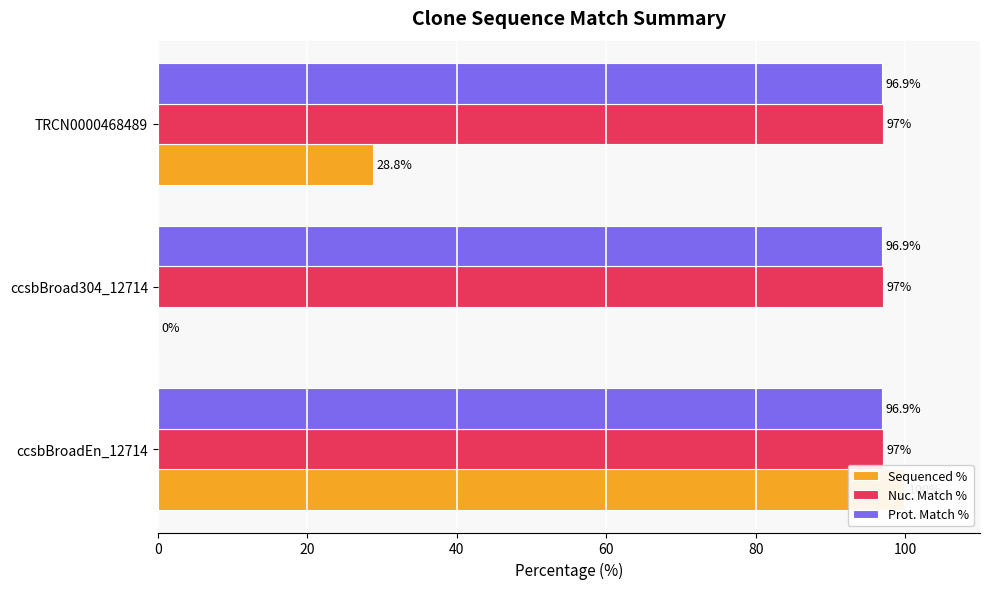

True or false: Prot. Match % has a value of 0.1 at 20.

False